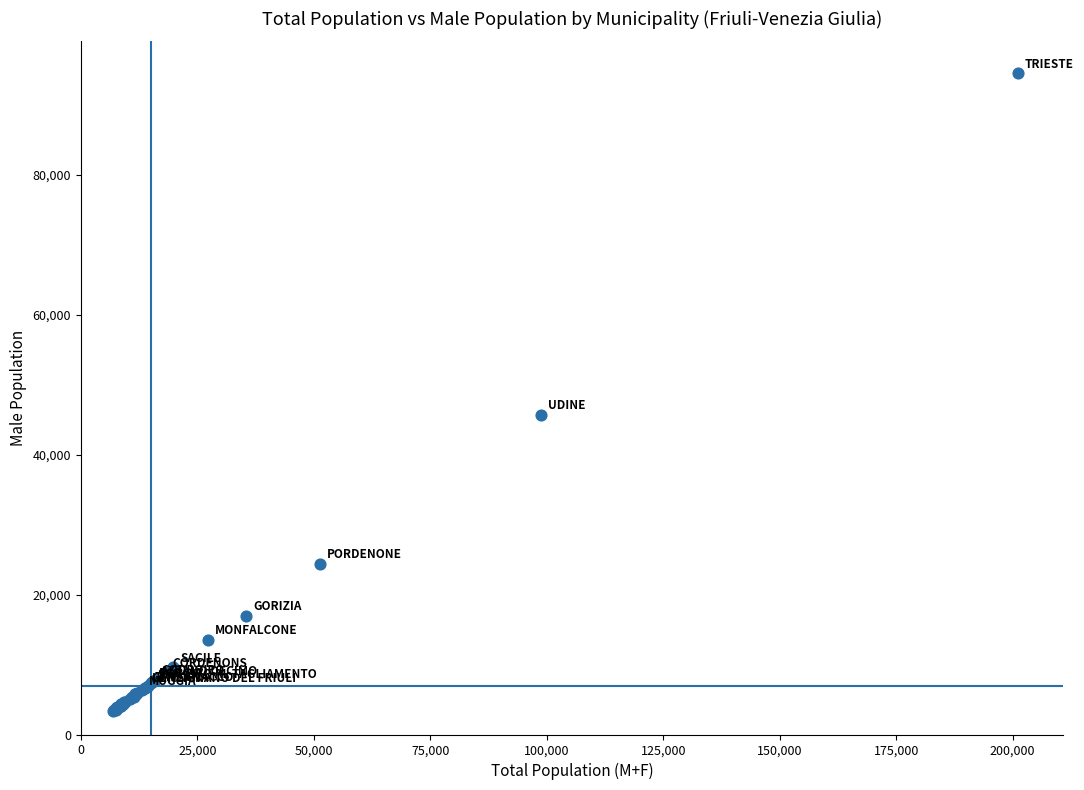

What Y value in the scatter plot is closest to 48923?

45700